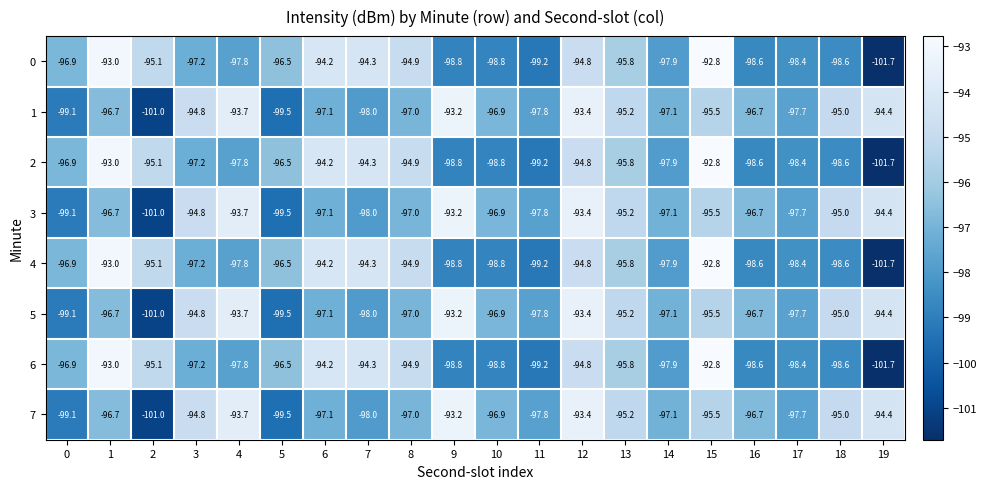

Is it true that 0 equals -144.1 at 19?

False